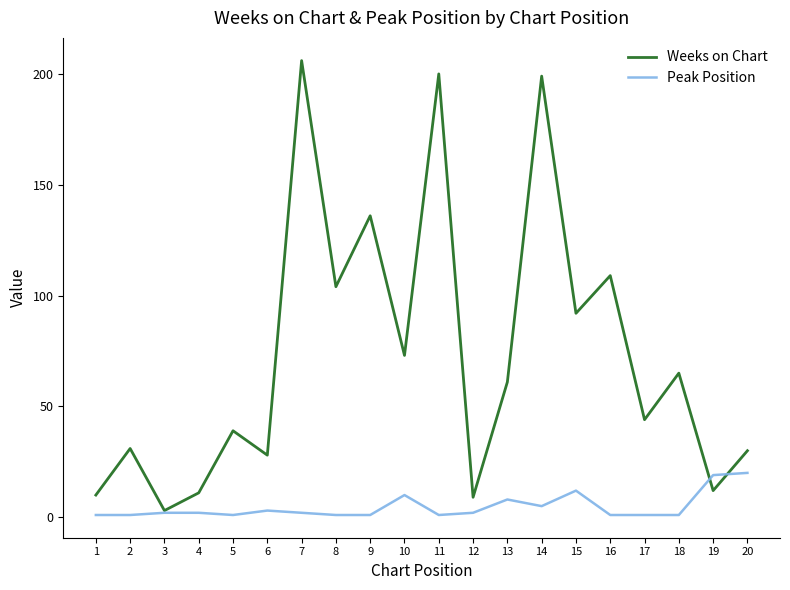

True or false: Weeks on Chart and Peak Position intersect in this chart.

True